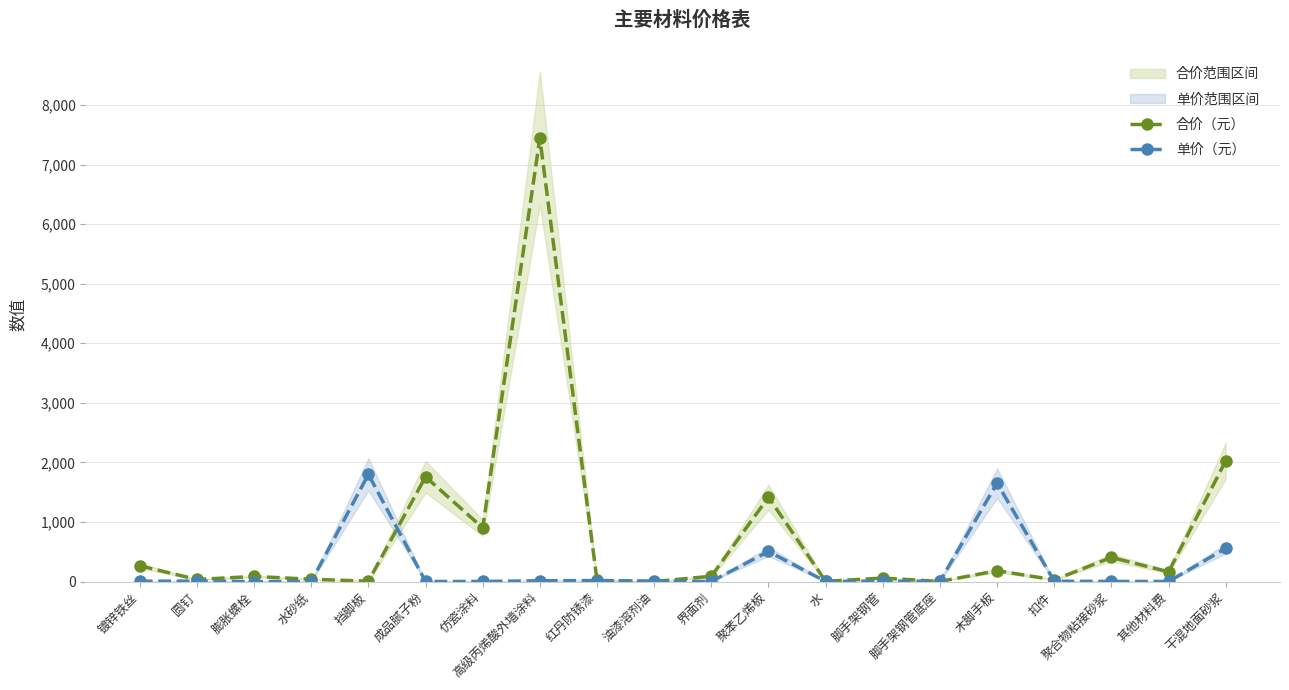

What is the greatest value displayed?

7440.5